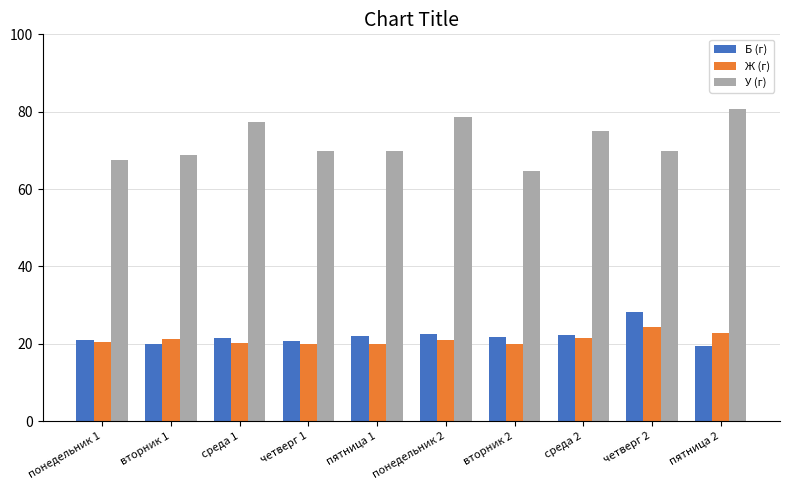

What is the smallest value displayed?

19.3